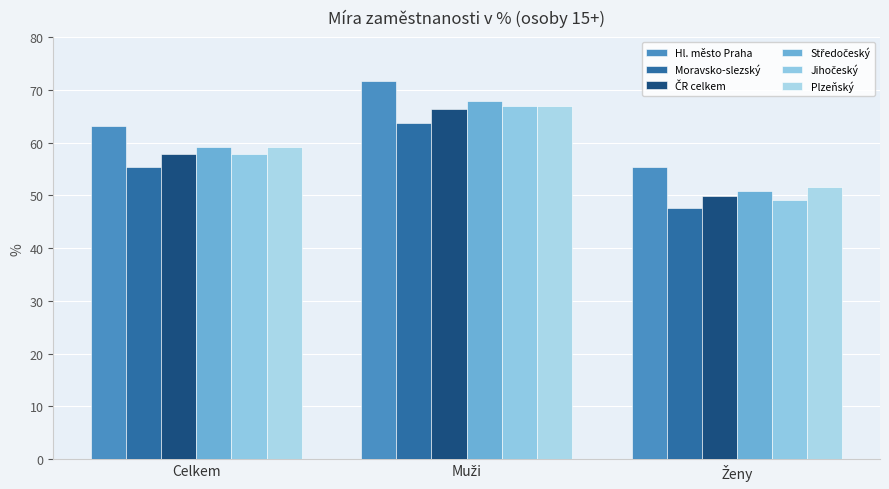

Rank the series by their maximum value, from lowest to highest.

Moravsko-slezský, ČR celkem, Jihočeský, Plzeňský, Středočeský, Hl. město Praha